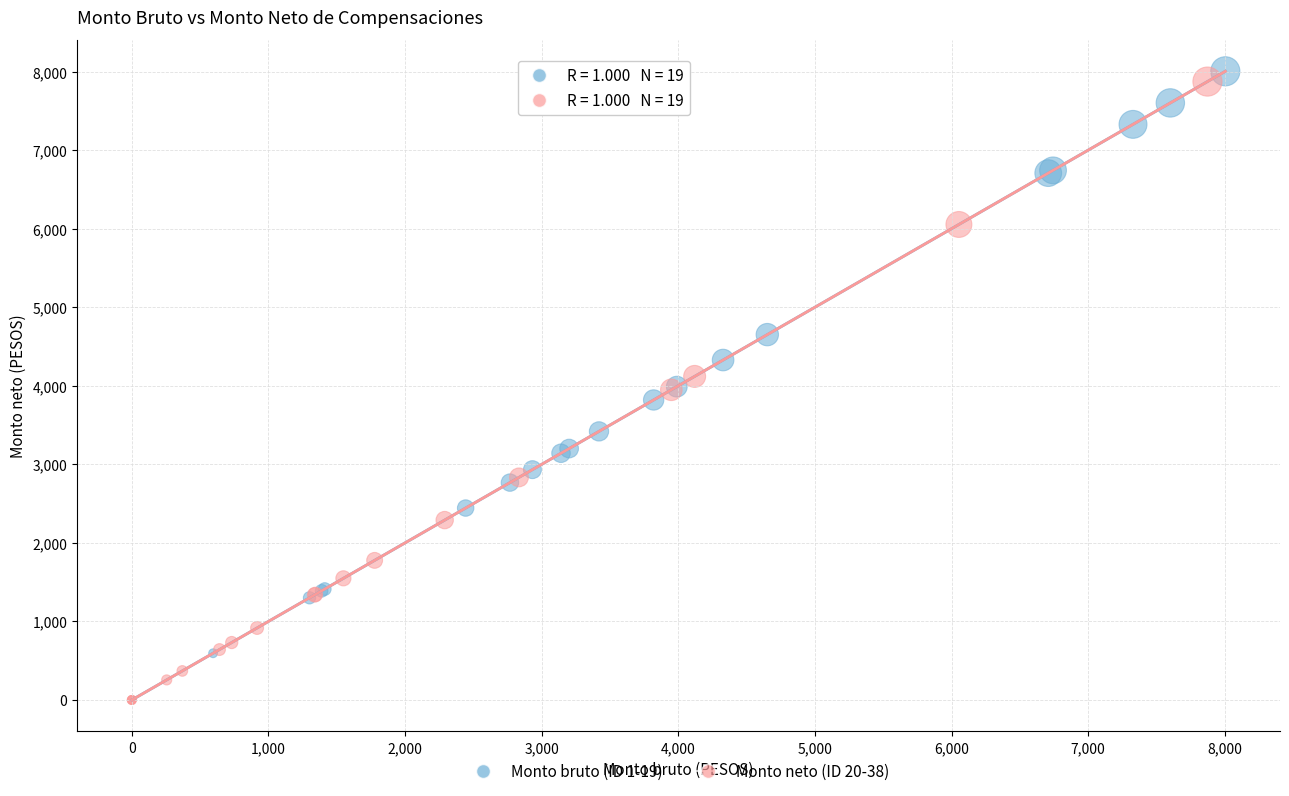

What are all the series names shown in the legend?

Monto bruto (ID 1-19), Monto neto (ID 20-38)